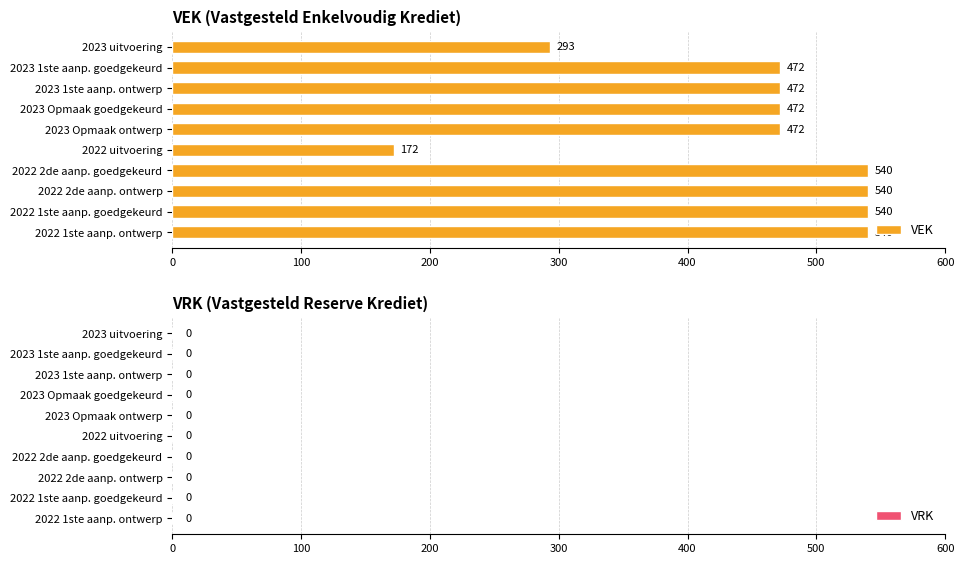

Which has a higher value, 2022 1ste aanp. ontwerp or 2023 1ste aanp. goedgekeurd?

2022 1ste aanp. ontwerp